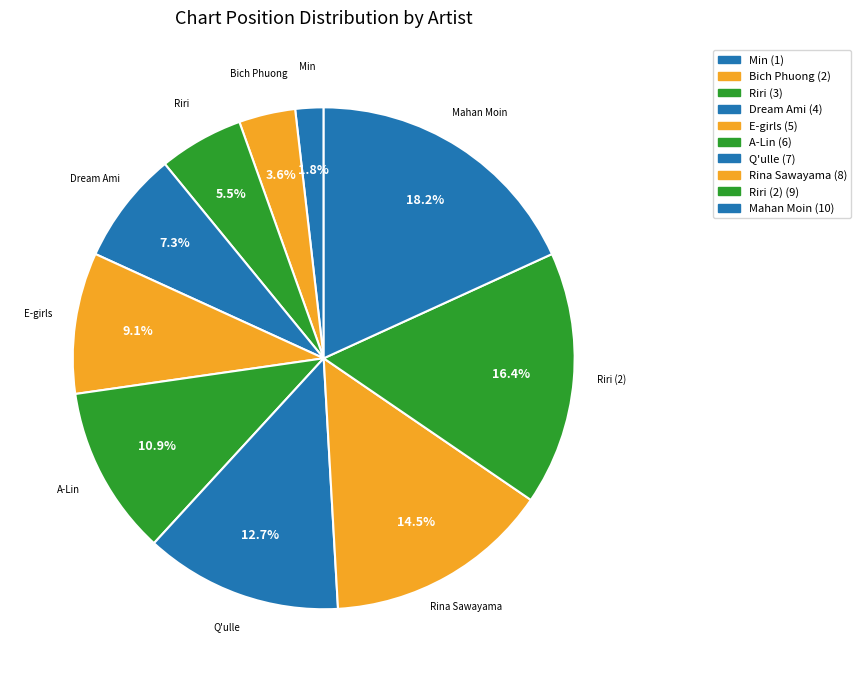

Approximately how many times larger is the value at Q'ulle compared to Riri (2)?

0.8